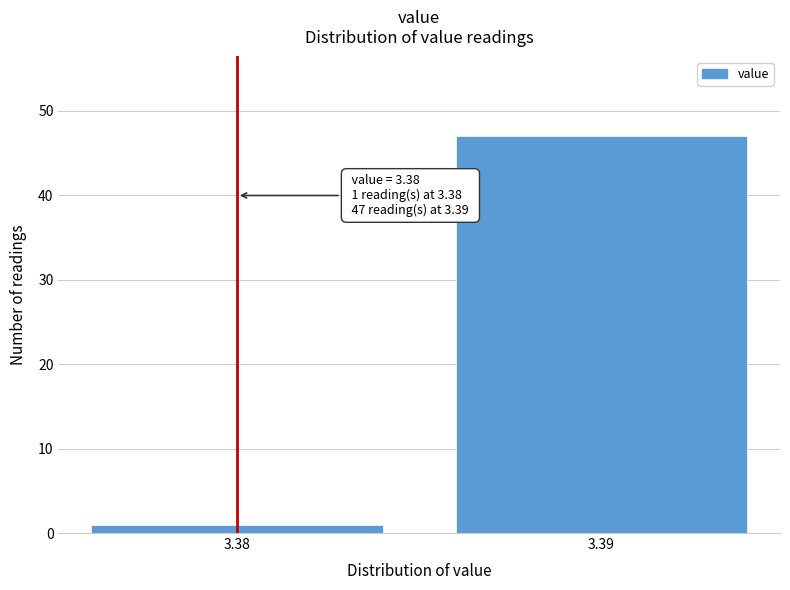

Reading left to right, list all the values displayed in this chart.

1	47